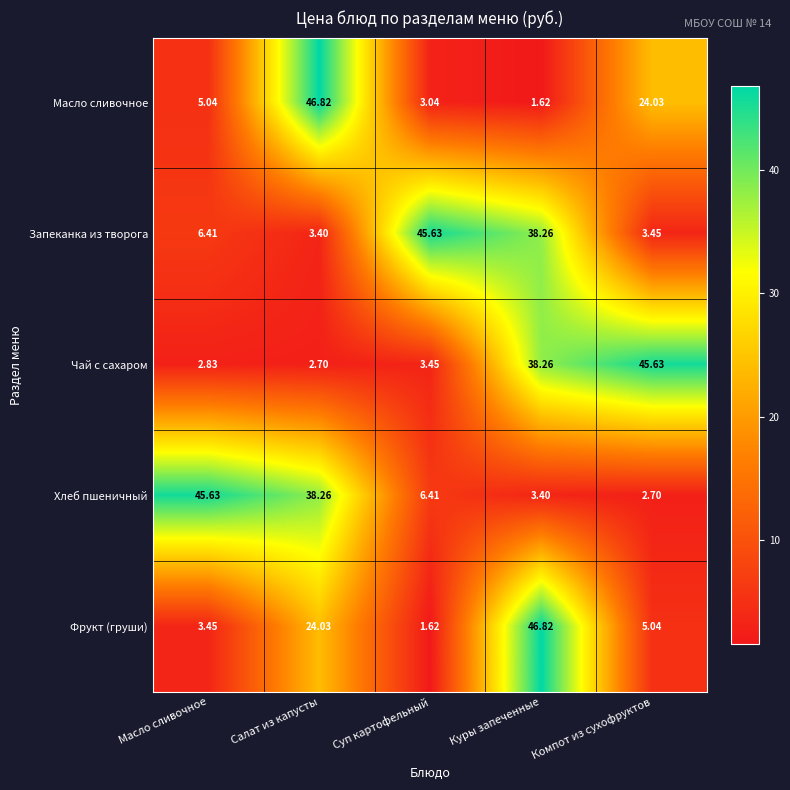

Which category has the highest value in the Запеканка из творога series?

Суп картофельный